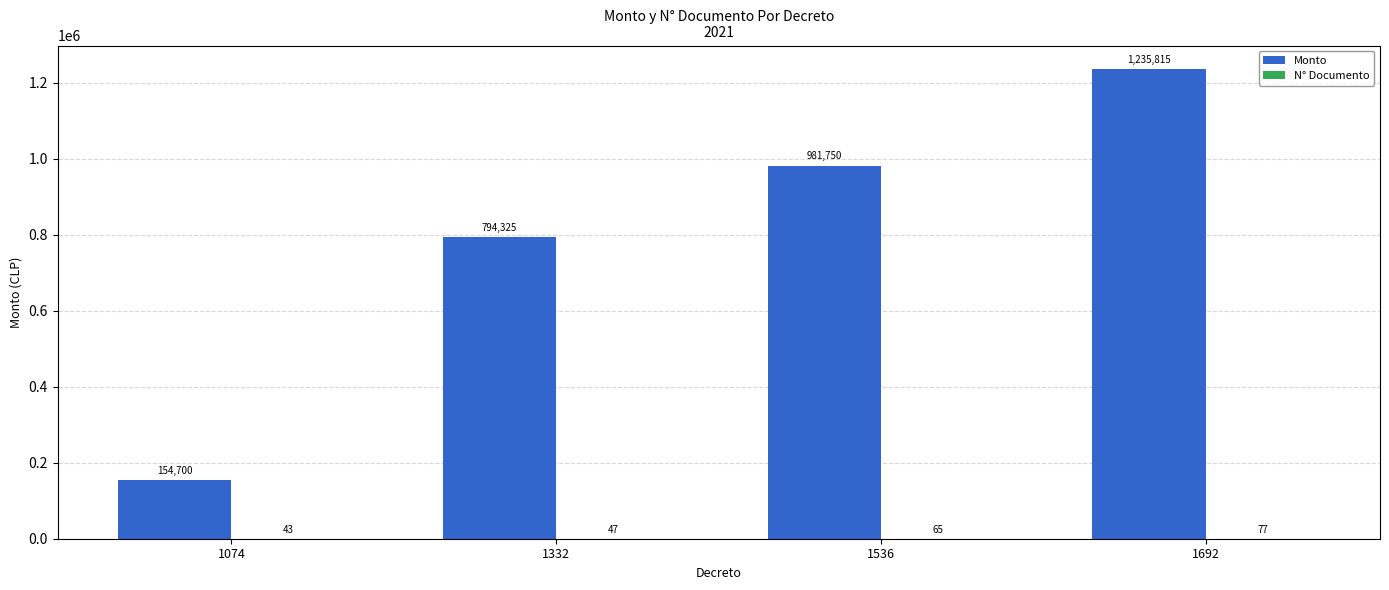

Which series changed the most between 1074 and 1332?

Monto